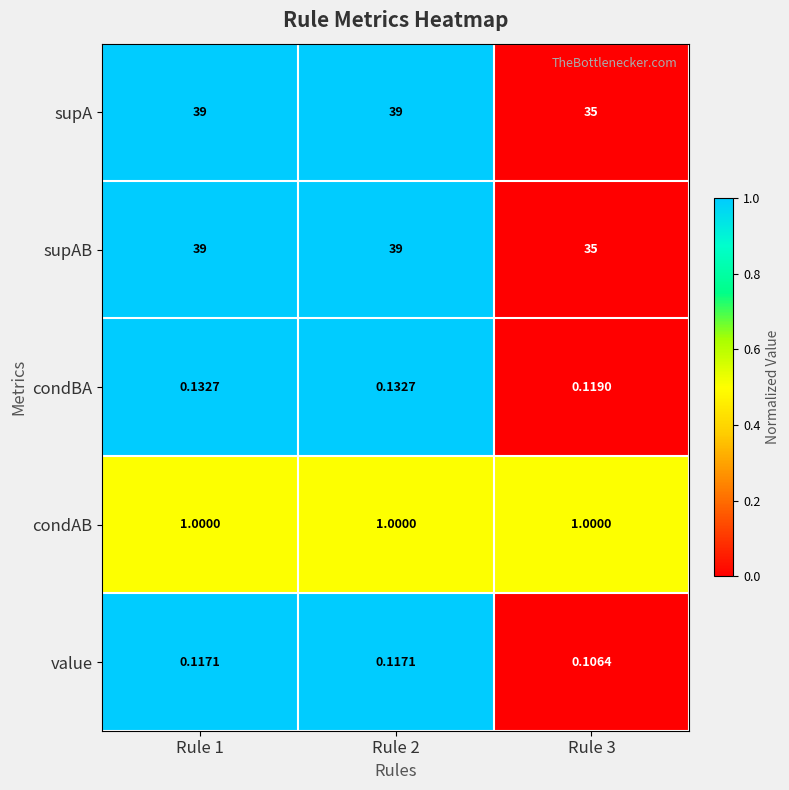

Is the value of supA at Rule 3 greater than the value of condAB at Rule 3?

Yes